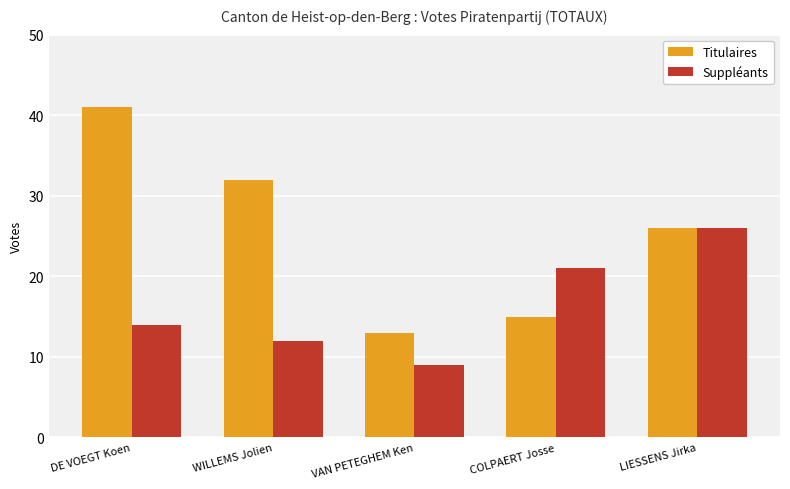

Is it true that Suppléants equals 3 at VAN PETEGHEM Ken?

False